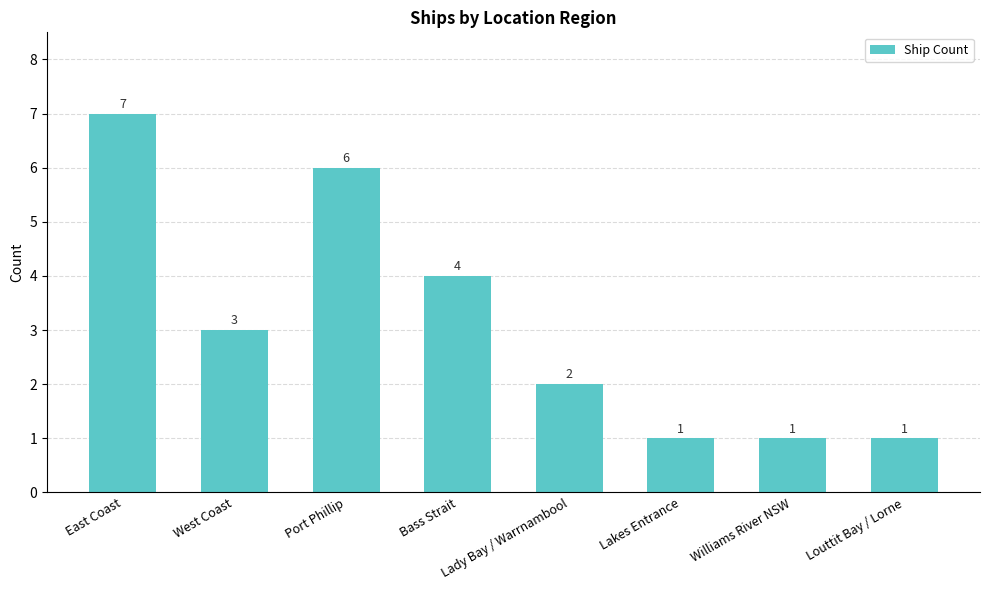

What is the value of the 5th bar from the left?

2